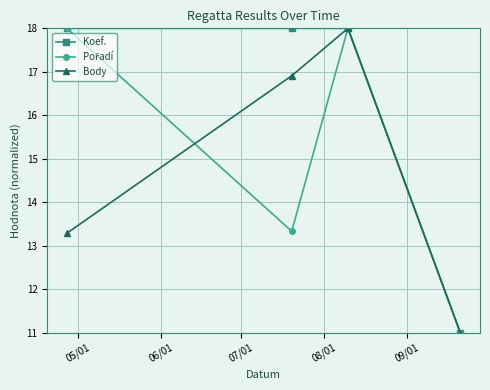

How many series are shown in this chart?

3